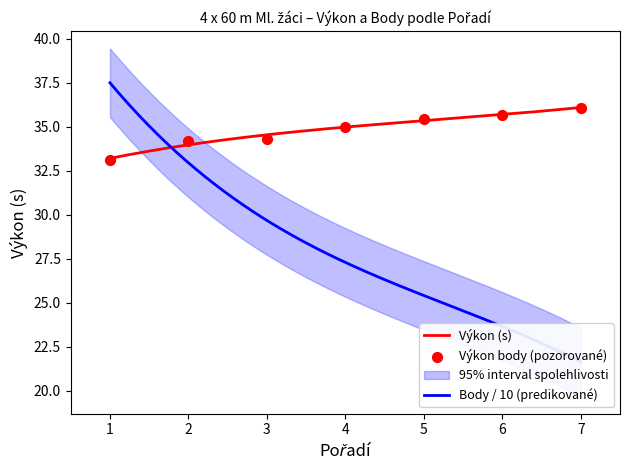

Between 1 and 2, which is larger?

2